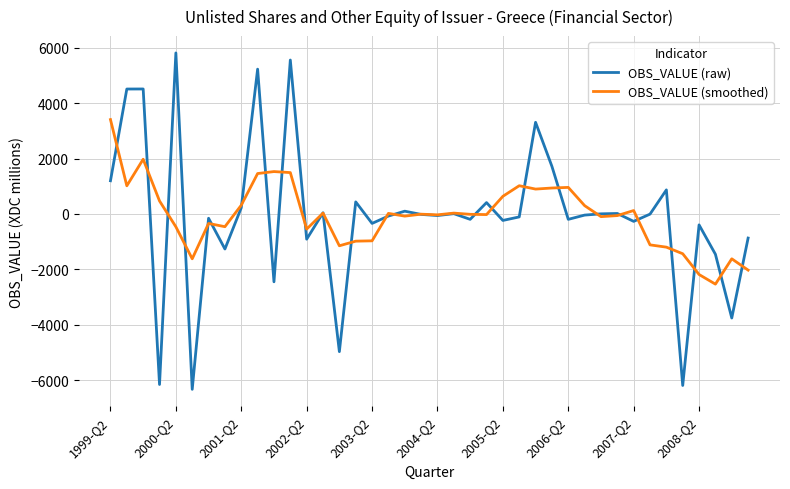

What is the maximum value for OBS_VALUE (smoothed)?

3408.0